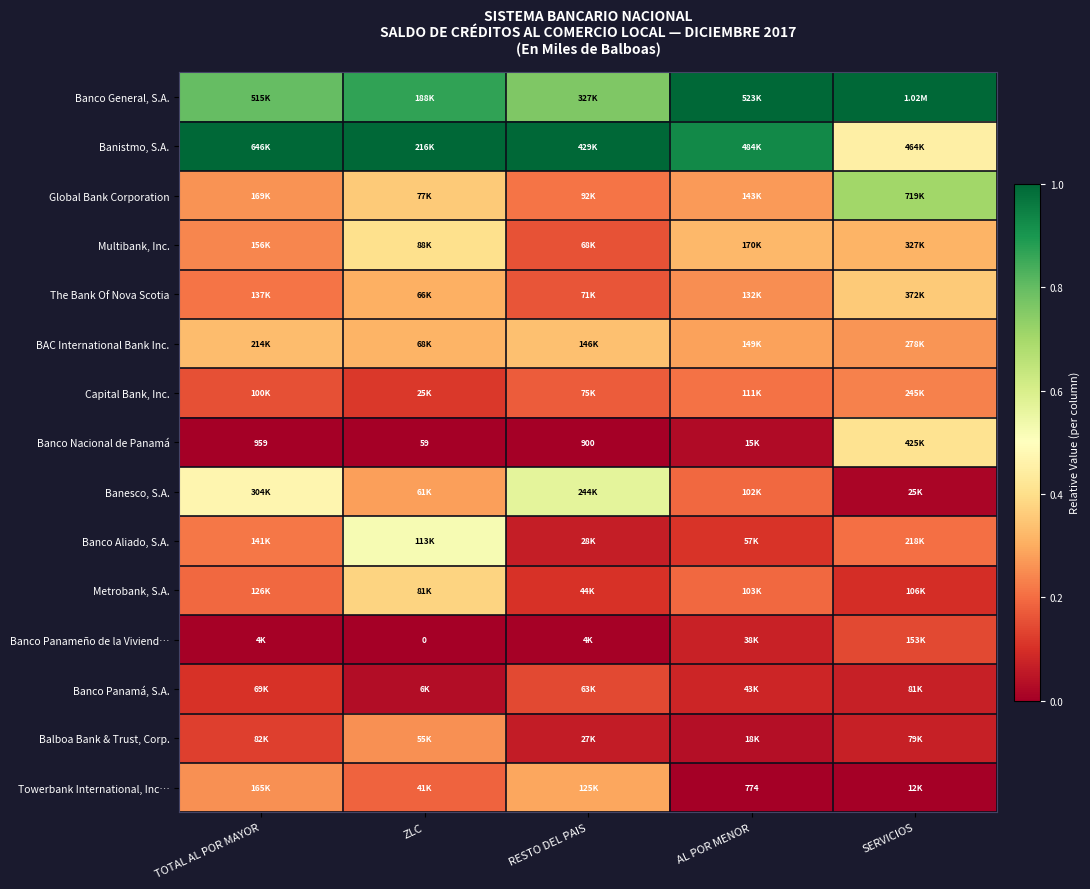

Is the value of Metrobank, S.A. at TOTAL AL POR MAYOR greater than the value of Banistmo, S.A. at AL POR MENOR?

No